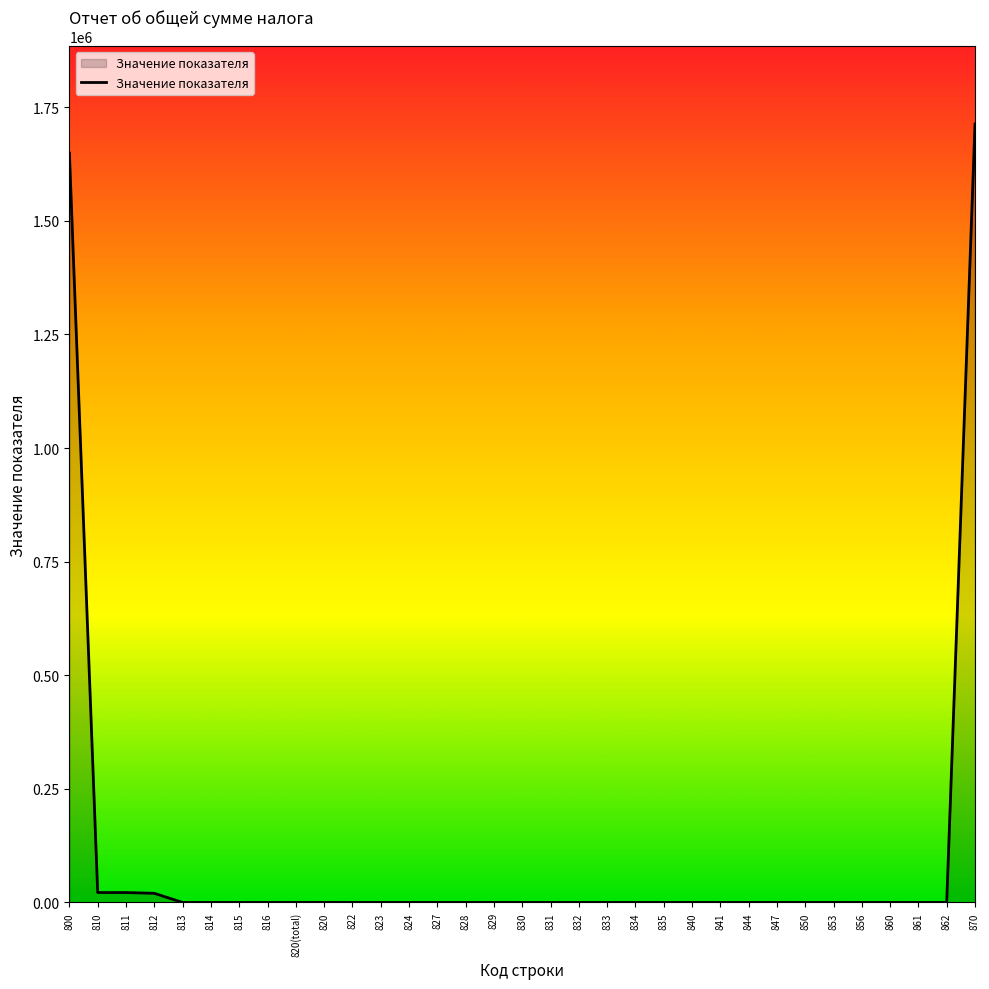

What is the change in value from 800 to 833?

-1649175